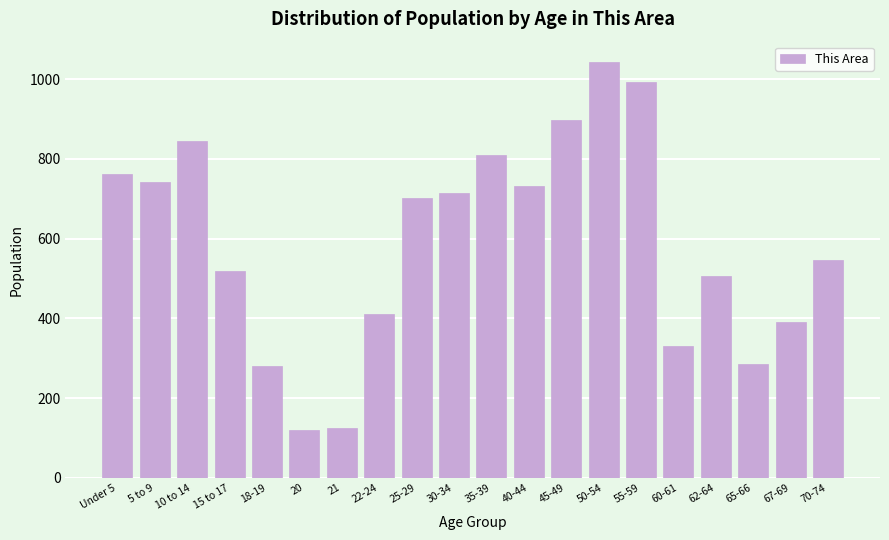

Reading left to right, transcribe all the data shown in this chart.

Under 5=761	5 to 9=743	10 to 14=844	15 to 17=520	18-19=280	20=119	21=125	22-24=410	25-29=702	30-34=715	35-39=809	40-44=731	45-49=898	50-54=1042	55-59=992	60-61=331	62-64=505	65-66=286	67-69=390	70-74=546